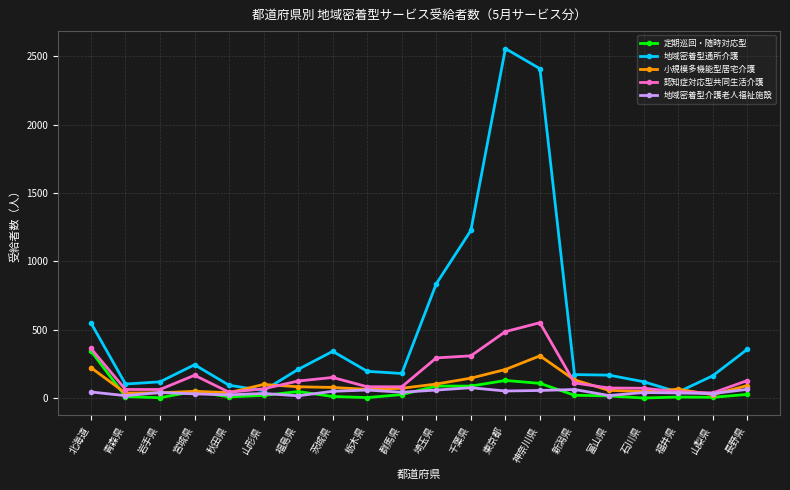

Count the number of categories in the chart.

20